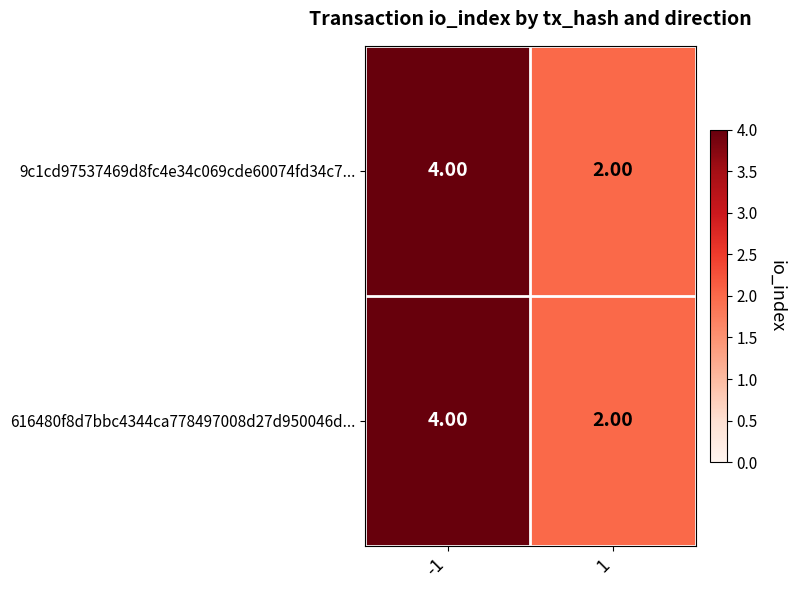

What is the sum of all 9c1cd97537469d8fc4e34c069cde60074fd34c7... values?

6